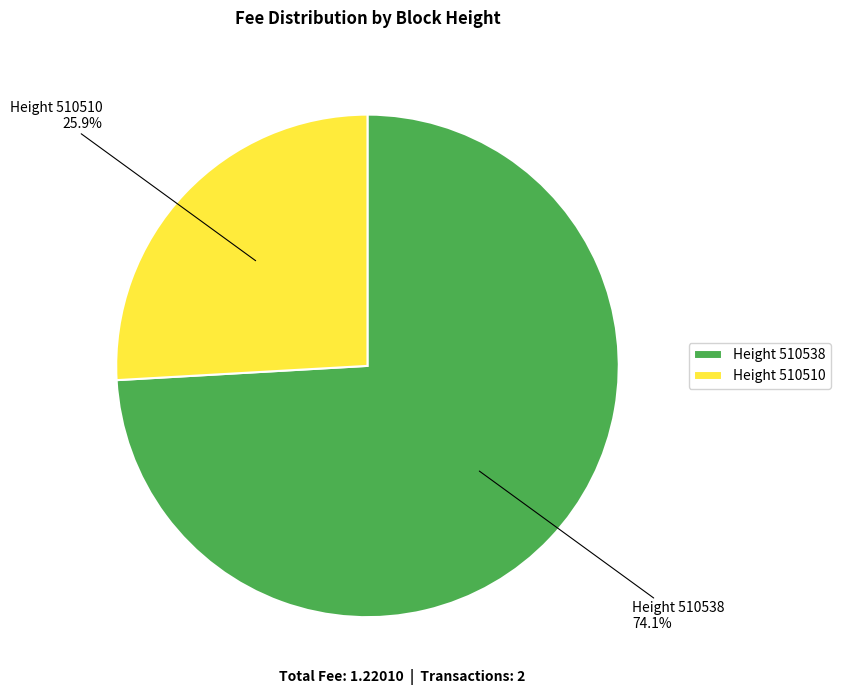

Is there any slice that represents more than half of the pie?

Yes